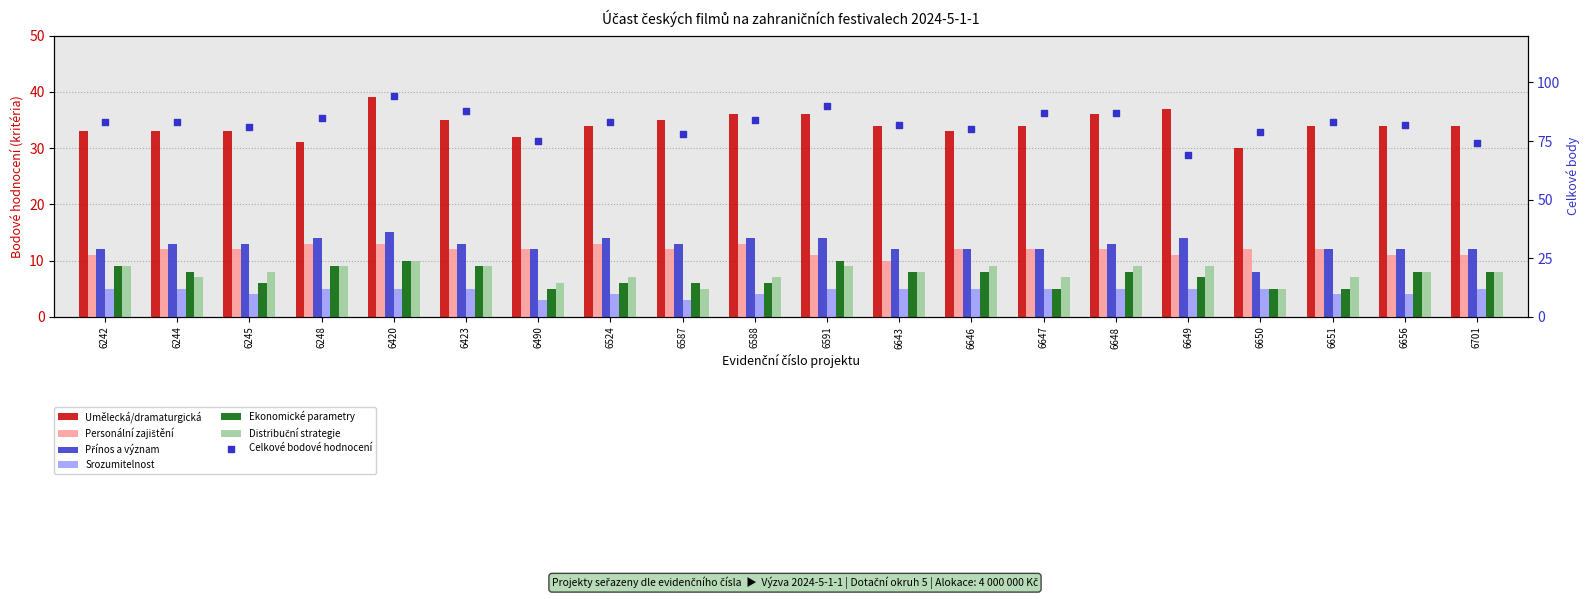

Which series contains the lowest Y value?

Srozumitelnost